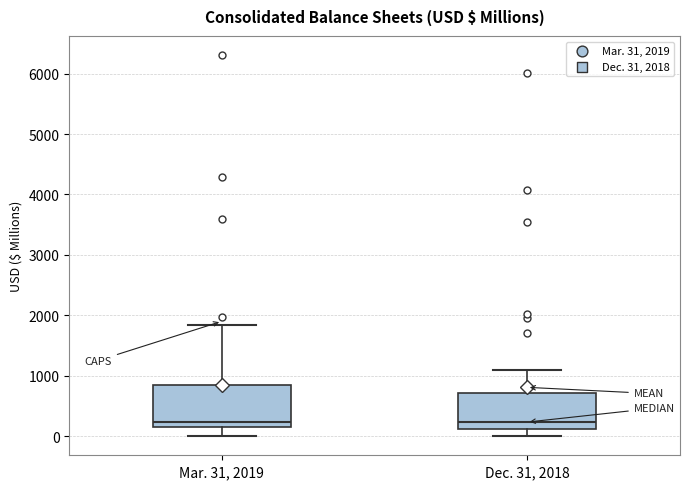

Which box is the tallest, from its lower edge to its upper edge?

Mar. 31, 2019